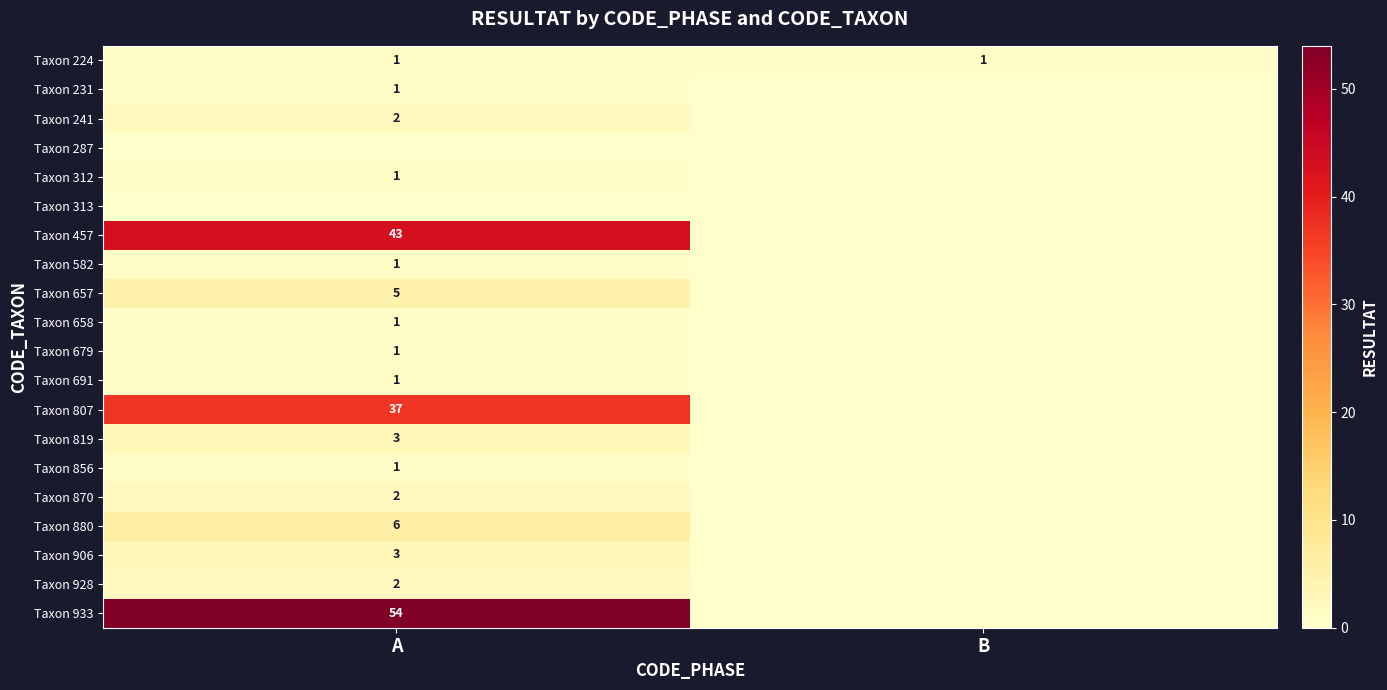

Is it true that Taxon 658 equals 2 at A?

False